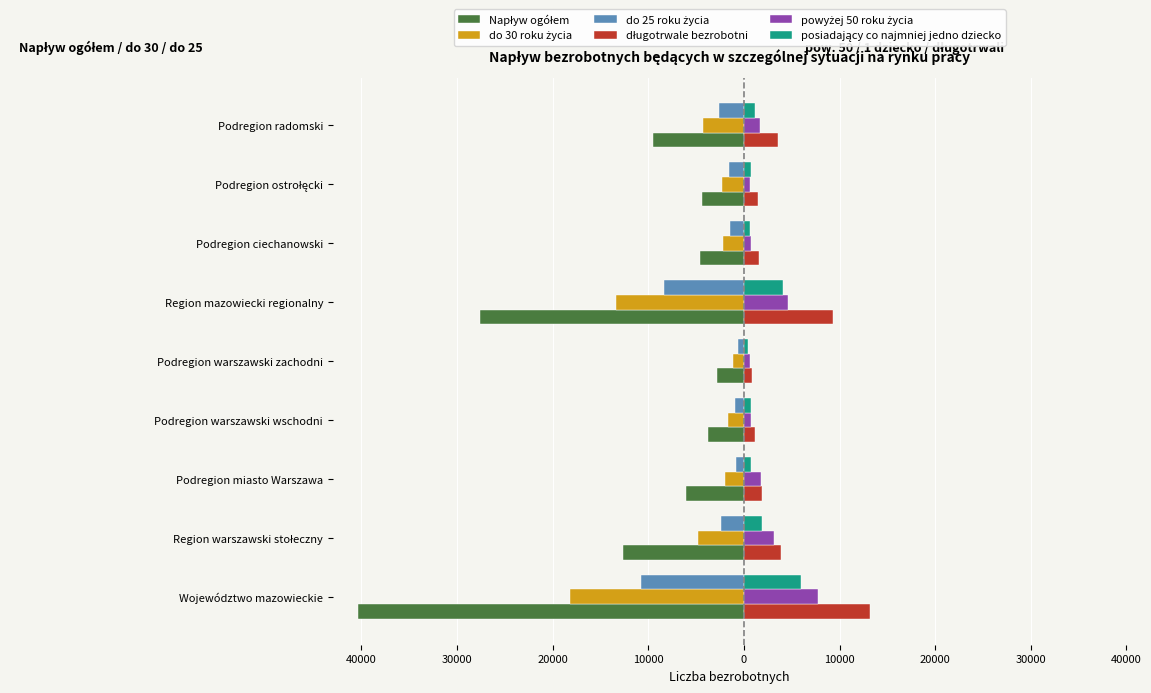

What is the sum of all do 30 roku życia values?

-49901